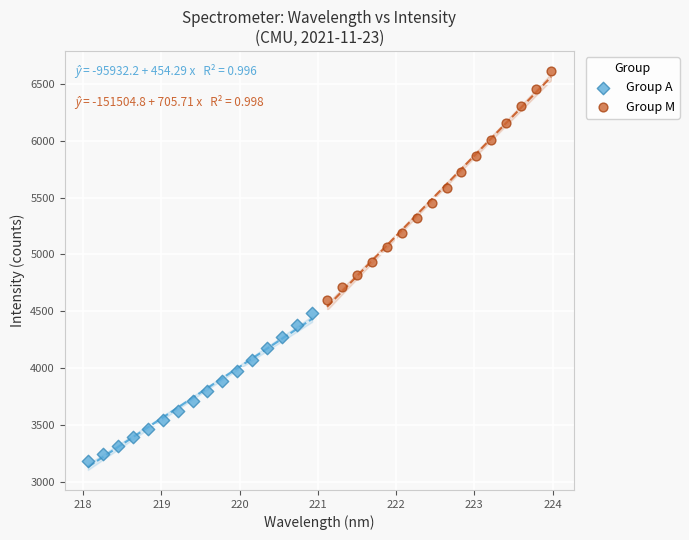

Which series reaches the minimum Y coordinate?

Group A